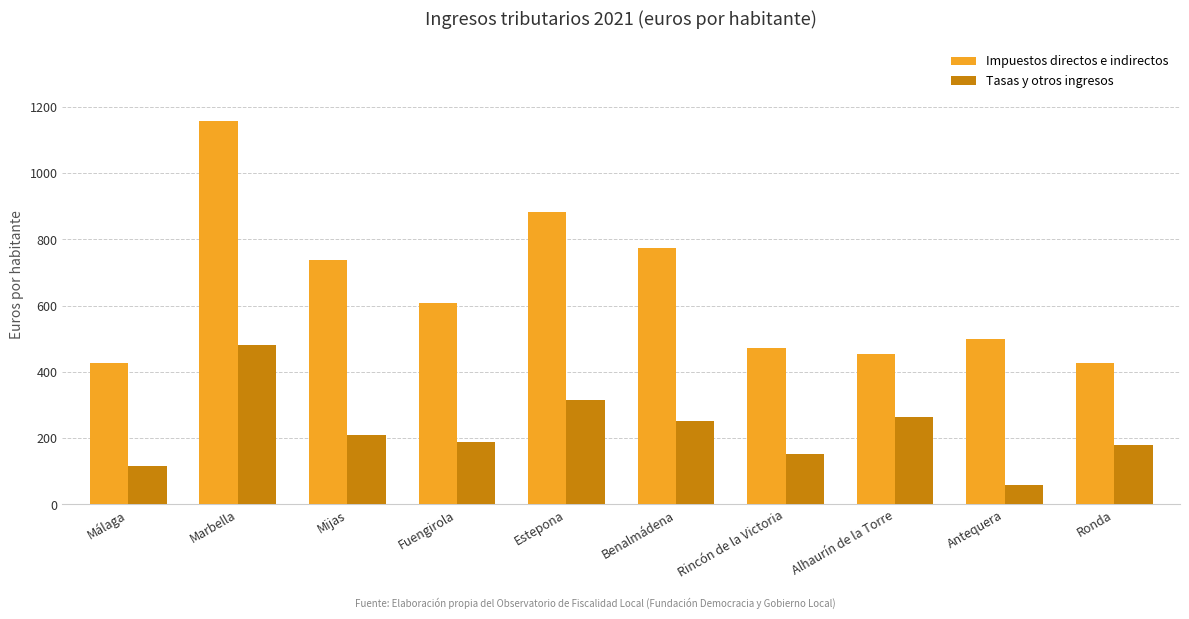

What is the approximate value of Impuestos directos e indirectos at Benalmádena?

773.9